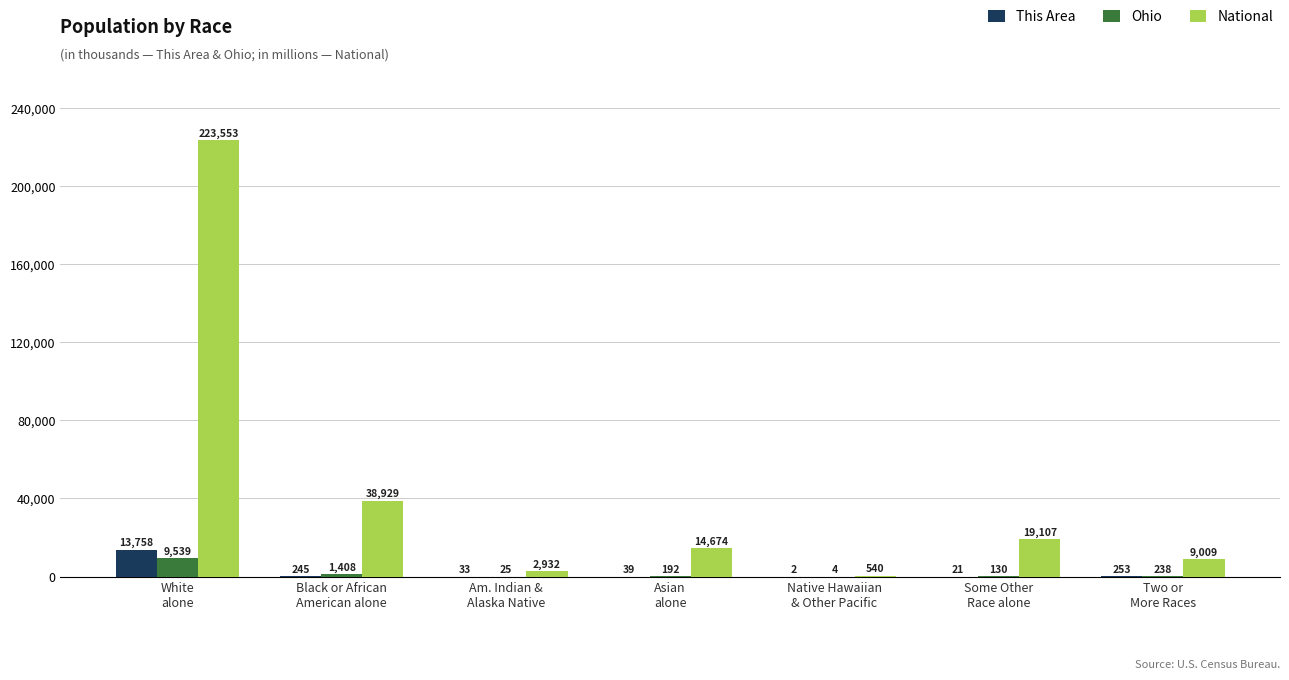

Which series has the widest spread of values?

National